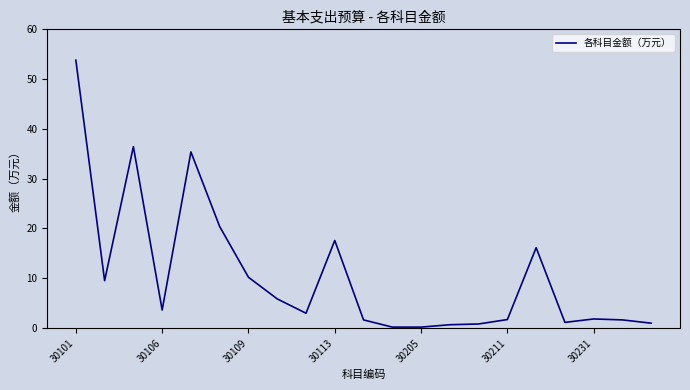

What is the average value?

10.6